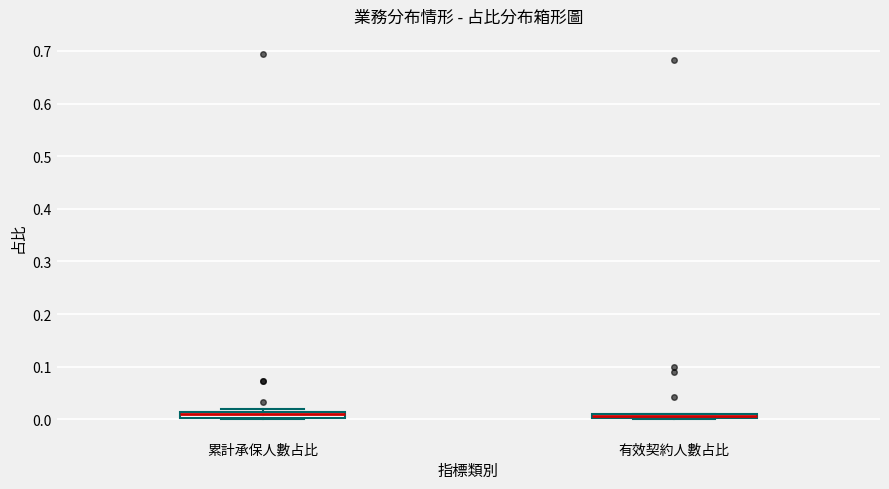

Where is the lower edge of the box for 有效契約人數占比 on the y-axis? The values are not printed on the chart, so give them approximately, as read against the axis.

0.00